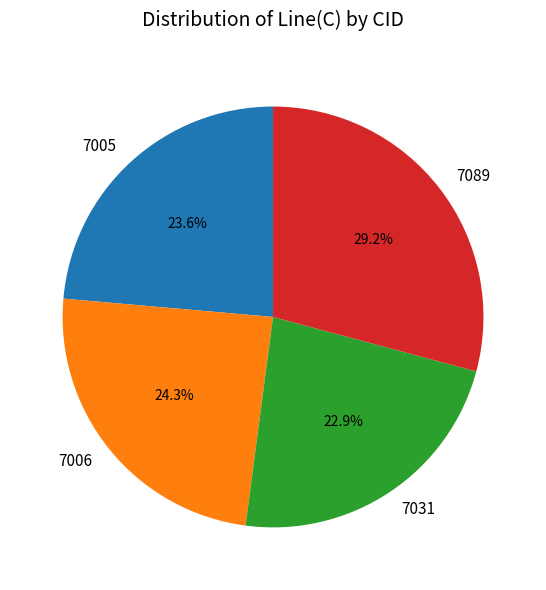

Approximately how many times larger is the value at 7089 compared to 7006?

1.2